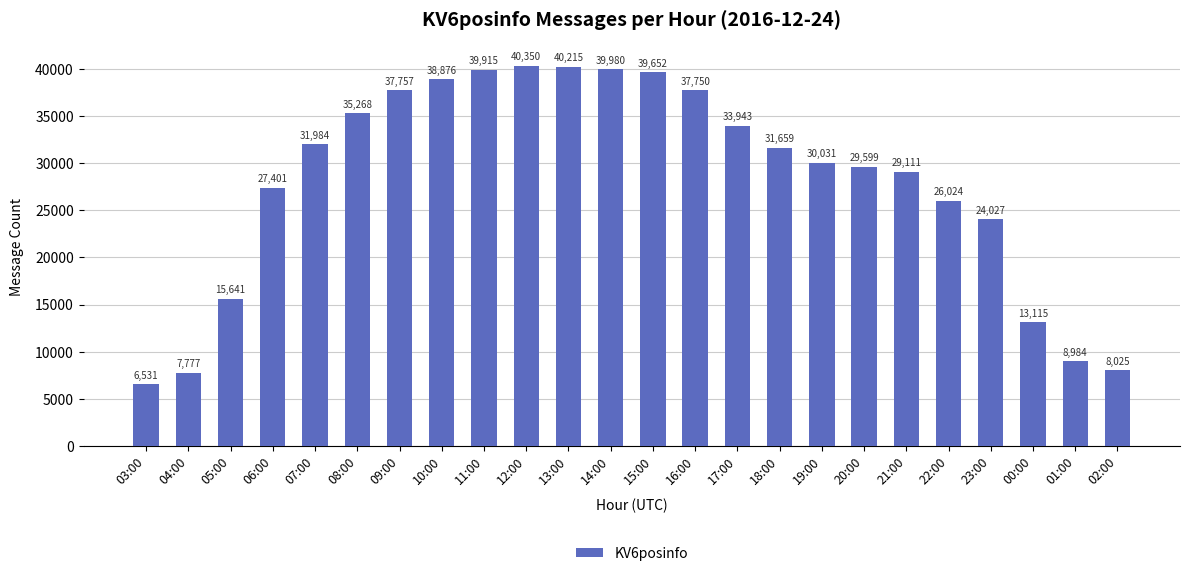

What is the sum of the values at 01:00 and 11:00?

48899